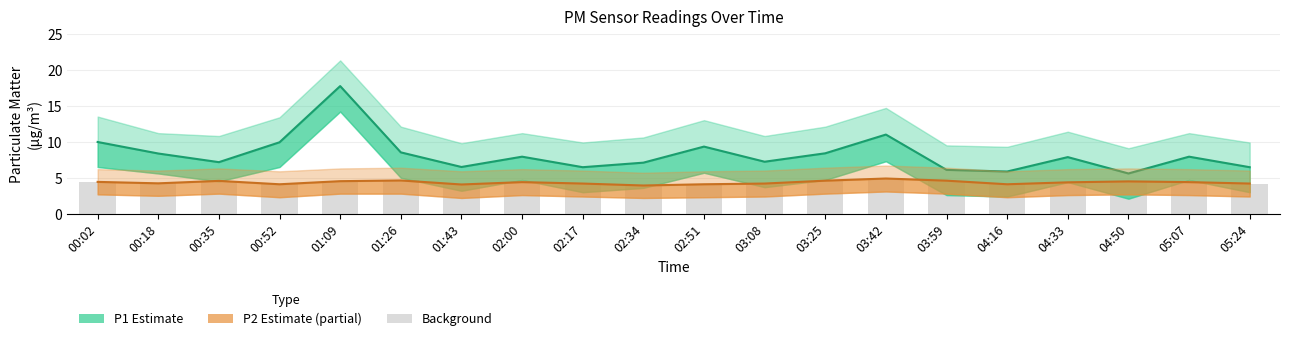

Which series has the largest total across all categories?

P1